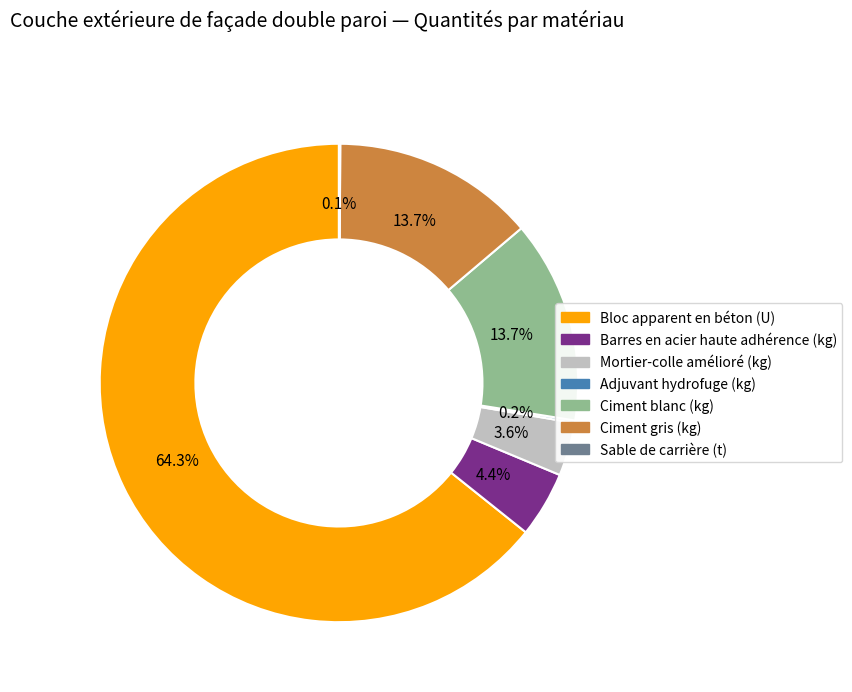

To the nearest percent, what percentage of the pie is Barres en acier haute adhérence (kg)?

4%